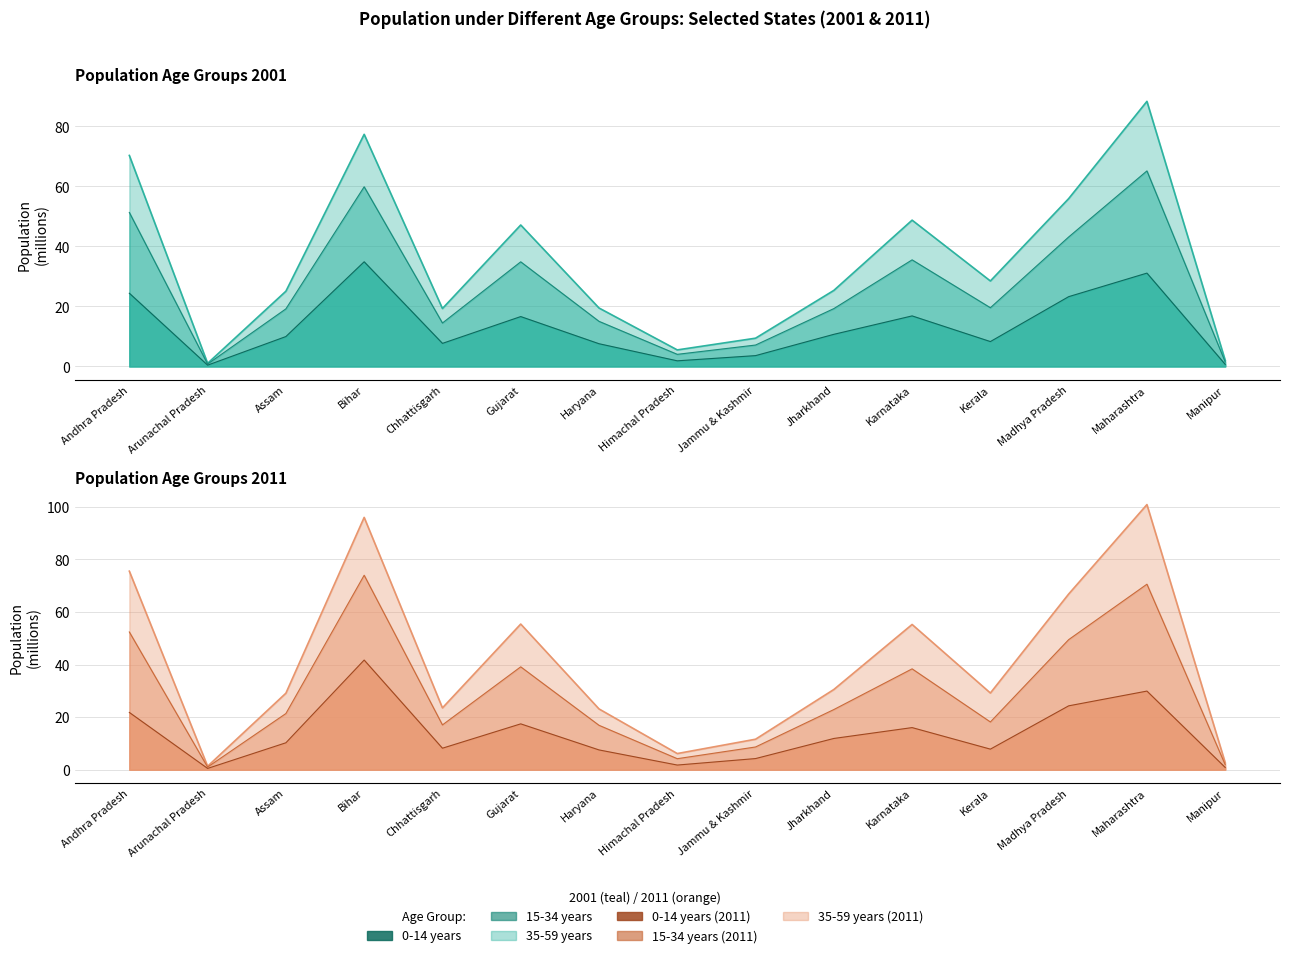

What is the minimum value for 0-14 (2001)?

0.4